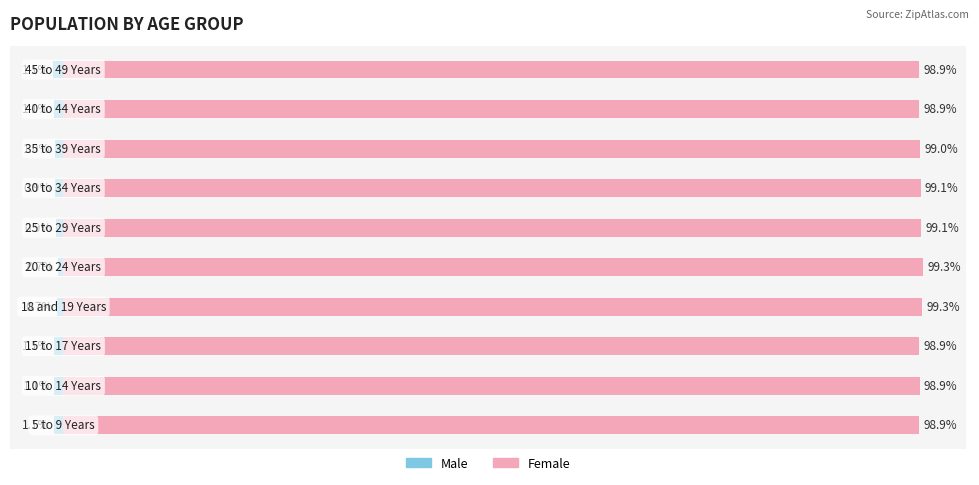

Rank the series by their maximum value, from highest to lowest.

Female, Male